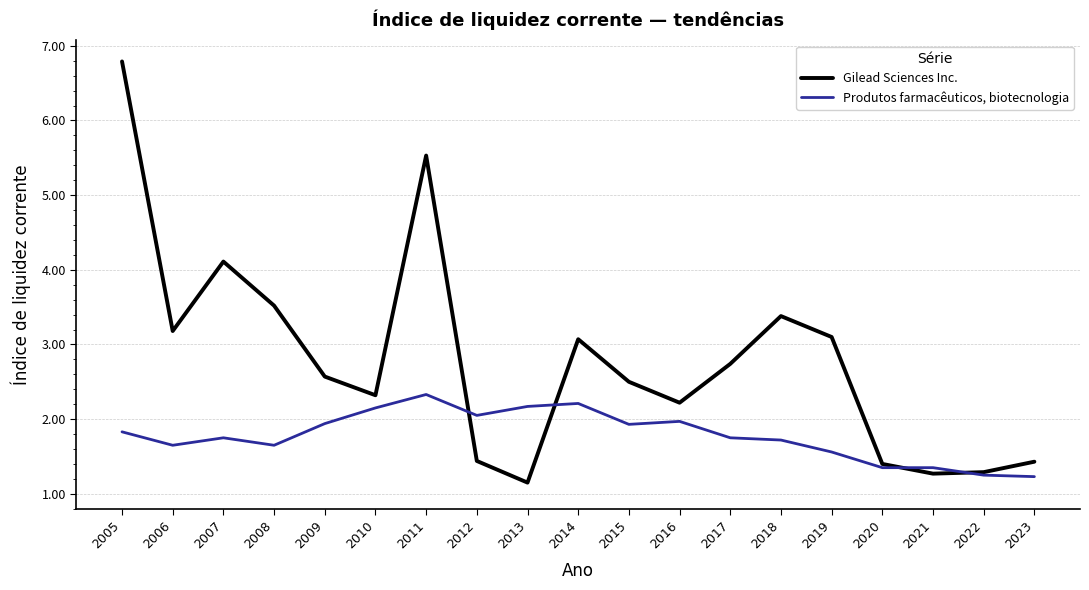

At which category does the chart reach its peak across all series?

2005